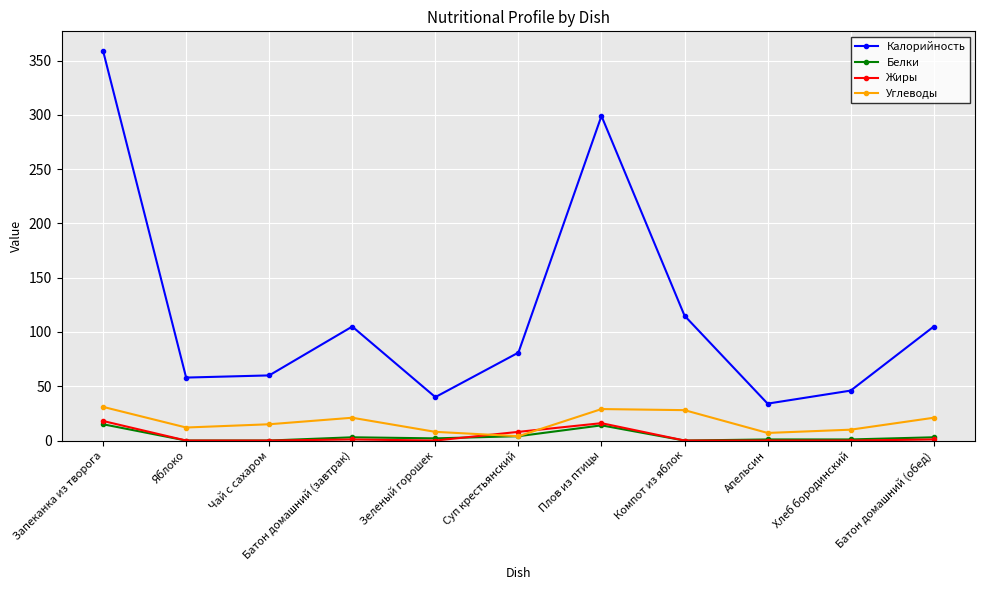

What is the difference between the maximum and minimum values in the Калорийность series?

325